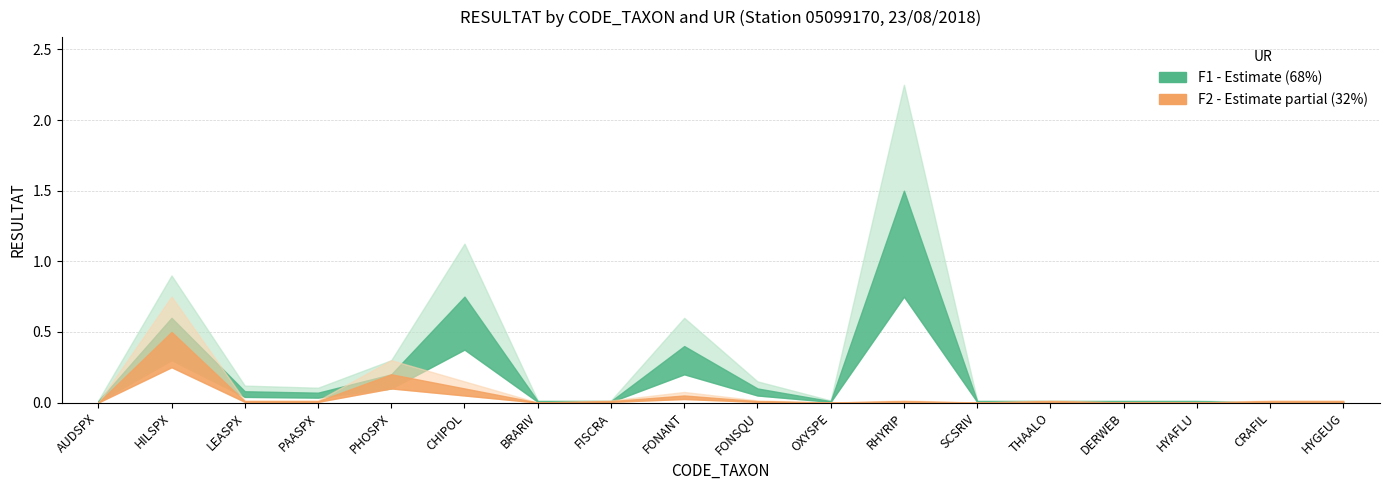

Reading left to right, transcribe all the data shown in this chart.

F1: 0.0	0.6	0.1	0.1	0.2	0.8	0.0	0.0	0.4	0.1	0.0	1.5	0.0	0.0	0.0	0.0	0.0	0.0
F2: 0.0	0.5	0.0	0.0	0.2	0.1	0.0	0.0	0.1	0.0	0.0	0.0	0.0	0.0	0.0	0.0	0.0	0.0